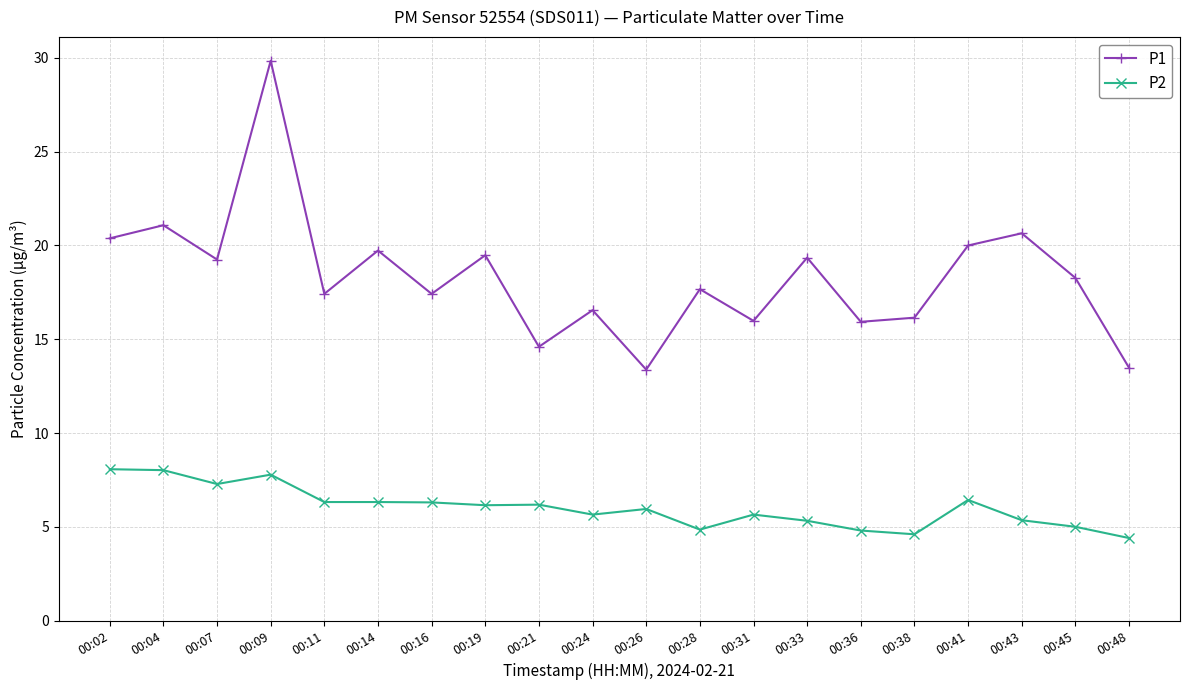

What is the difference between the highest and lowest values at 00:16?

11.1